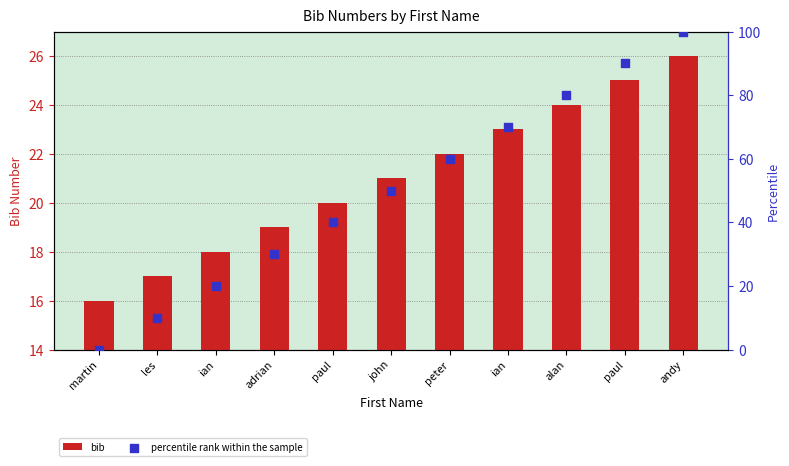

What is the total value across all series at adrian?

49